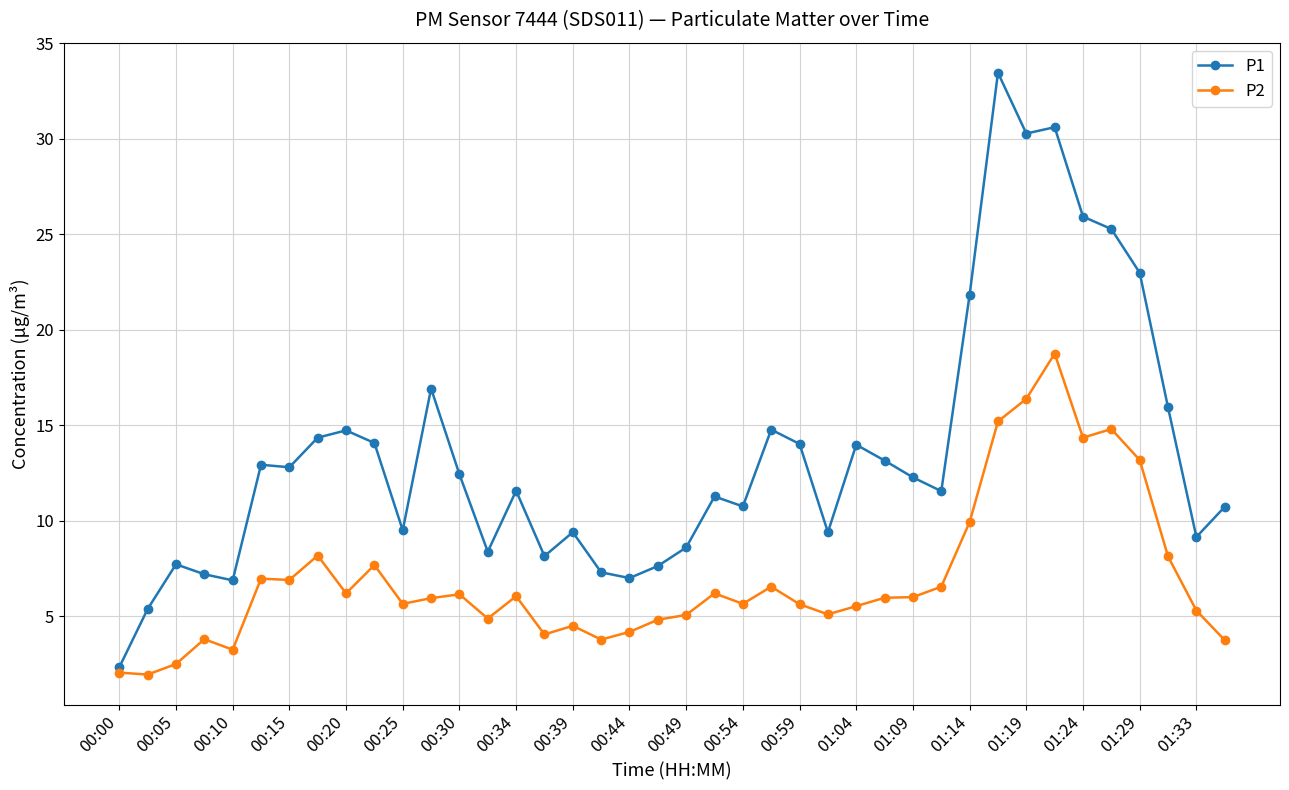

True or false: P1 has more than 2 interior local peaks.

True